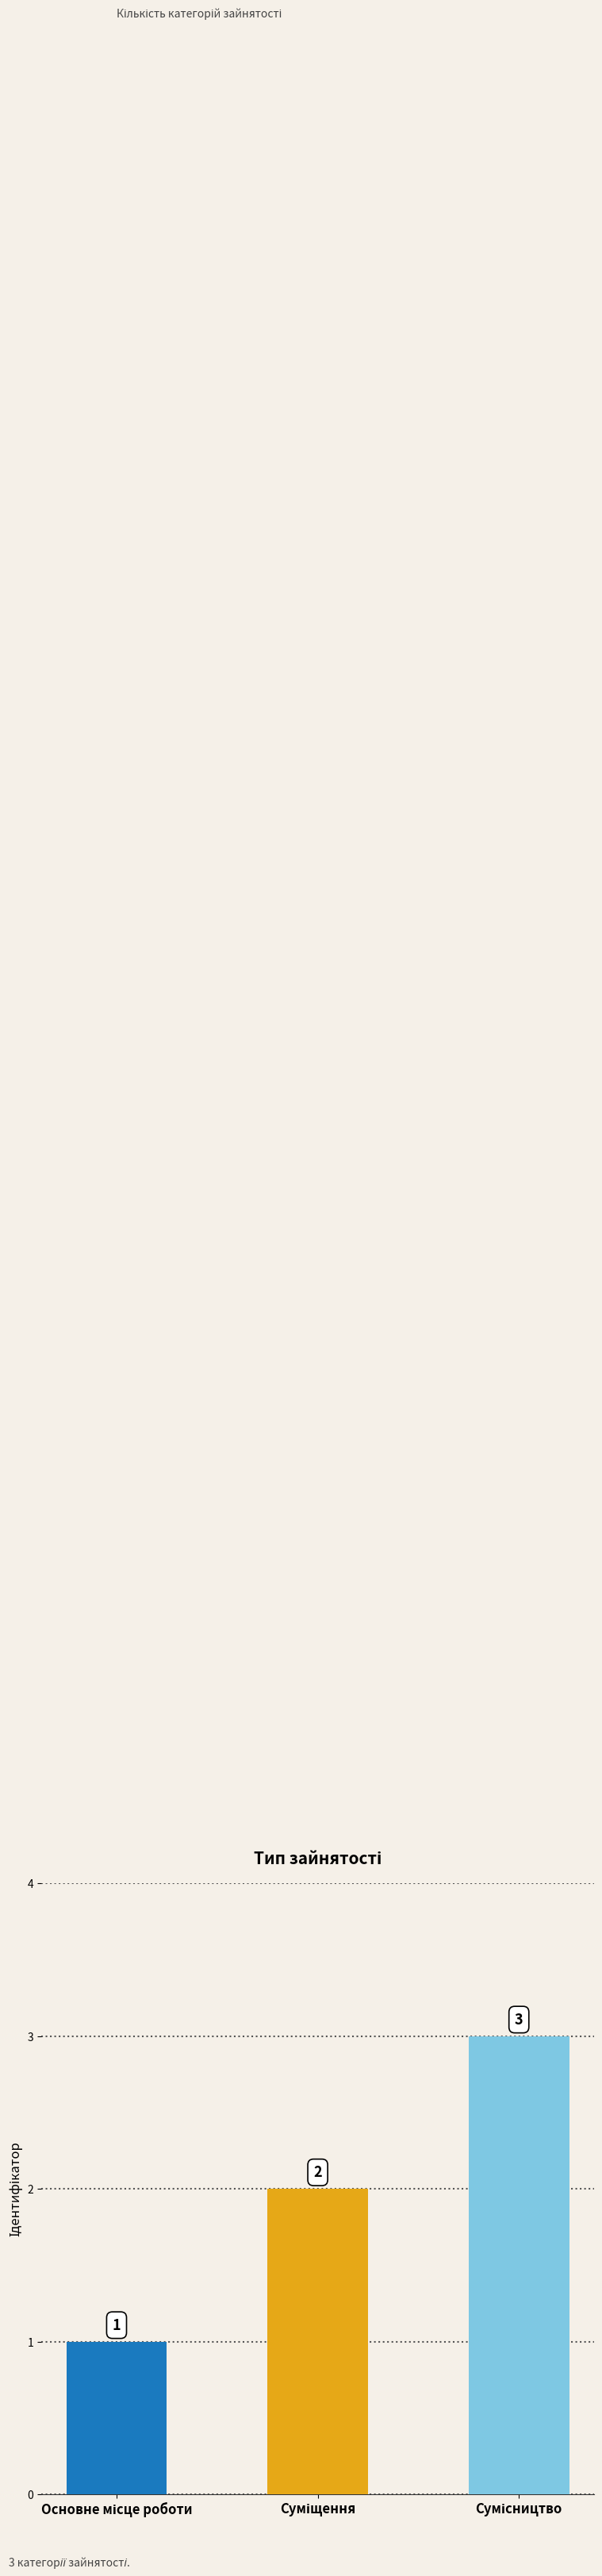

What is the value of the 1st bar from the left?

1